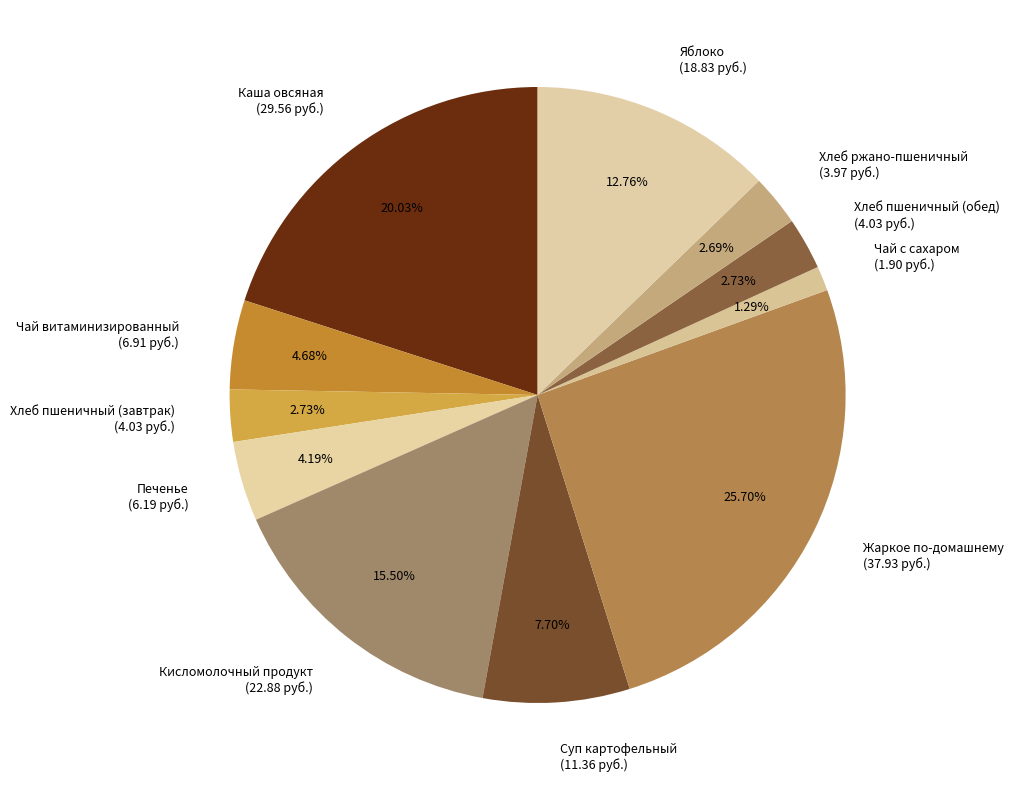

What is the largest slice in the pie chart?

Жаркое по-домашнему